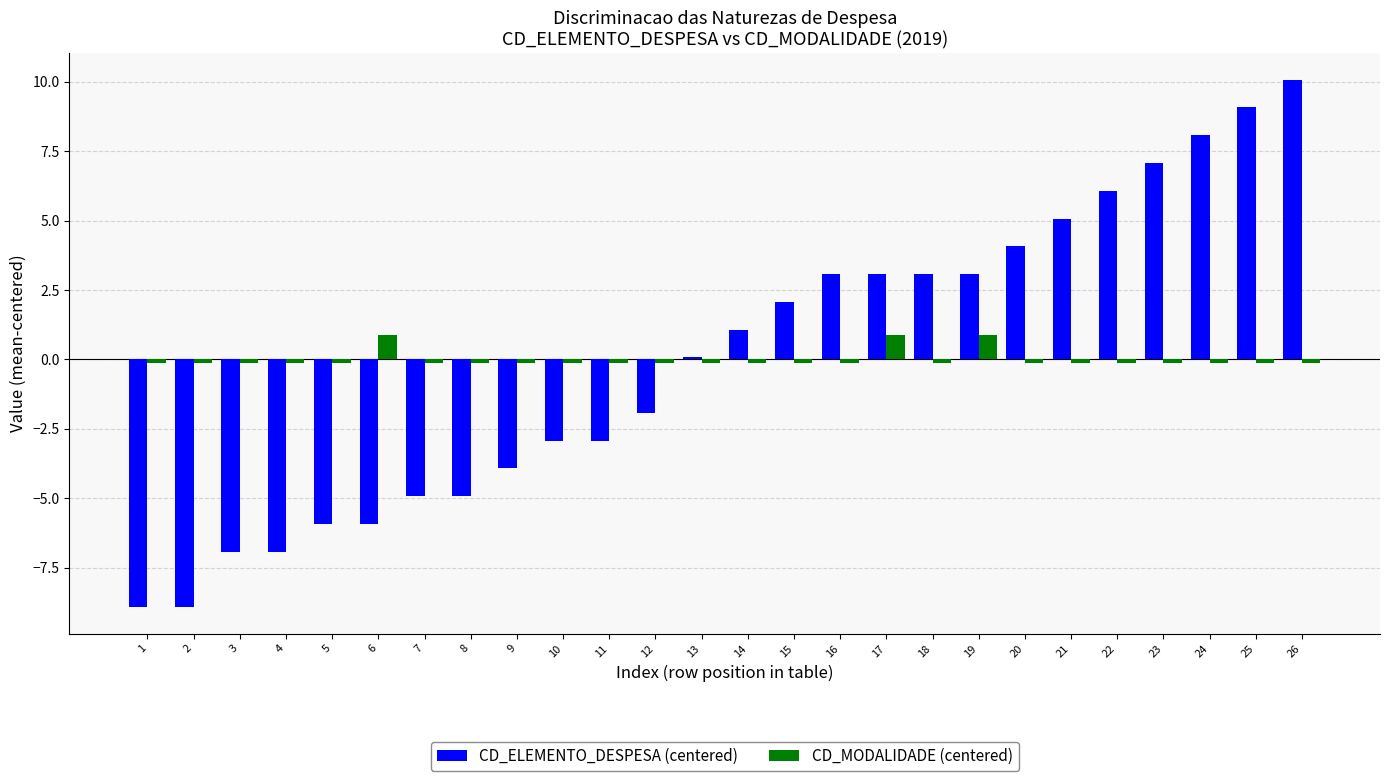

What is the total value across all series at 3?

-7.0